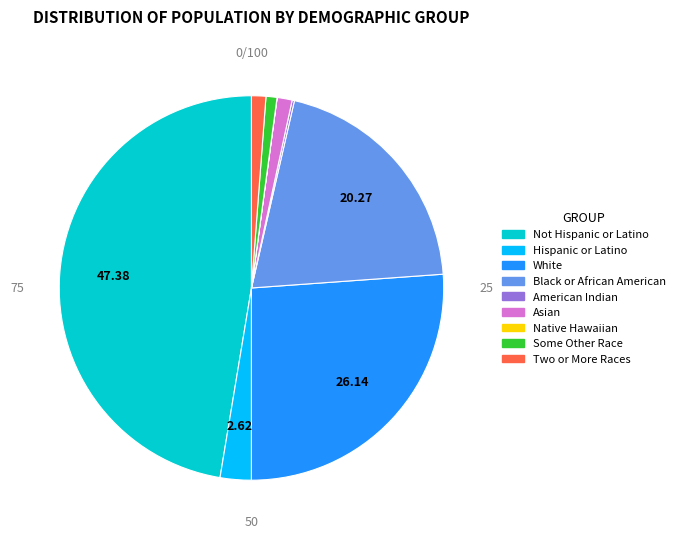

Is there any slice that represents more than half of the pie?

No